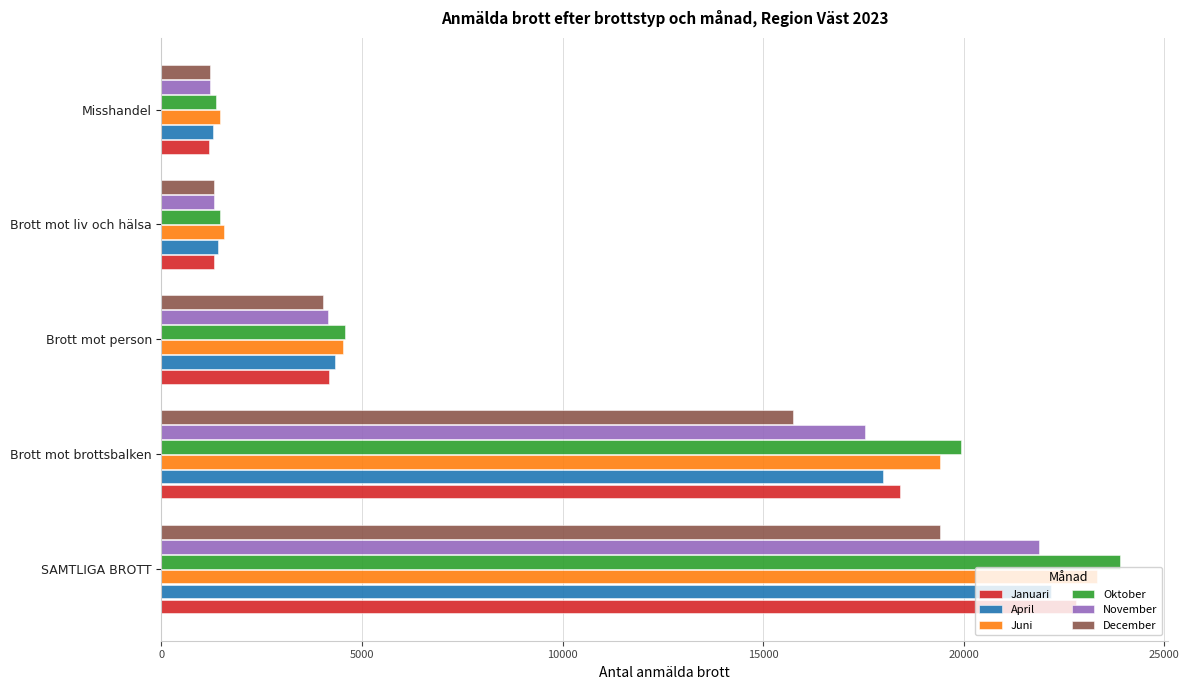

Where is Juni nearest to the value 12389?

Brott mot brottsbalken